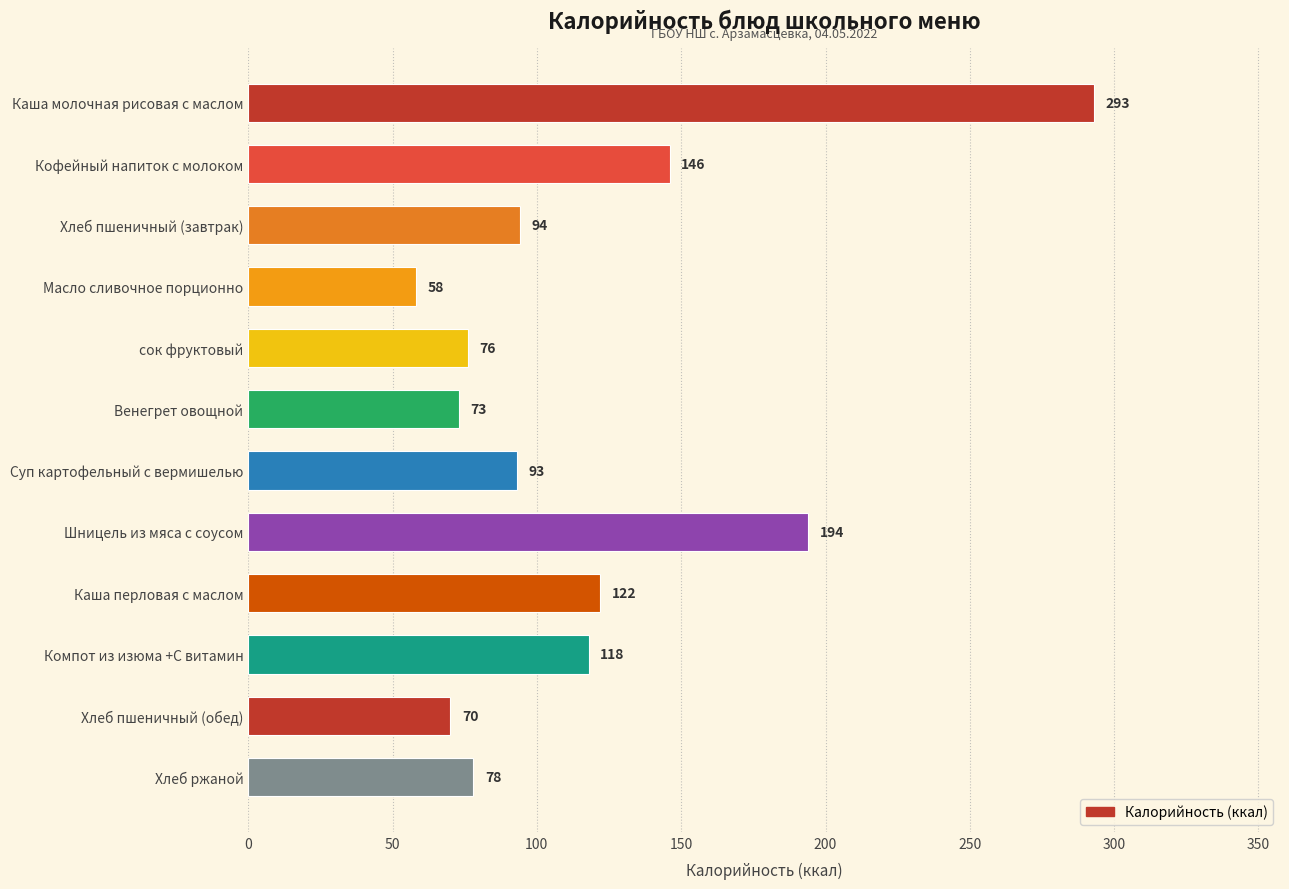

What is the ratio of the value at Хлеб пшеничный (обед) to the value at Компот из изюма +С витамин?

0.6